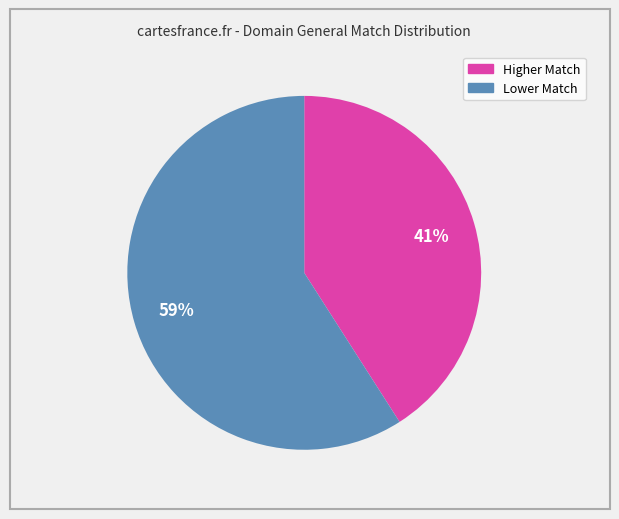

To the nearest percent, what is the difference between the largest and smallest slice percentages?

18%